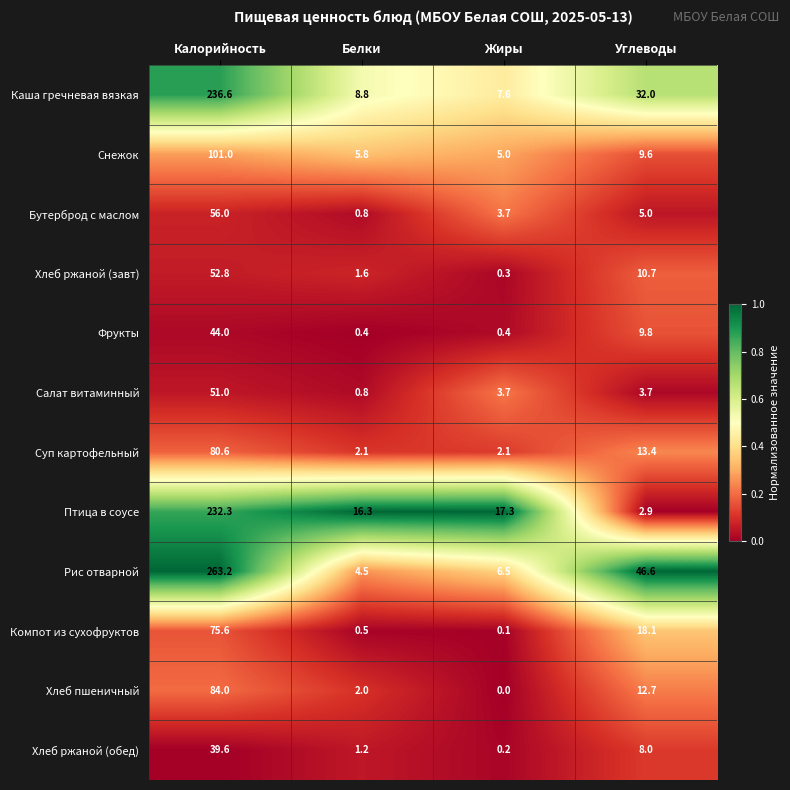

Where is Снежок nearest to the value 53?

Углеводы